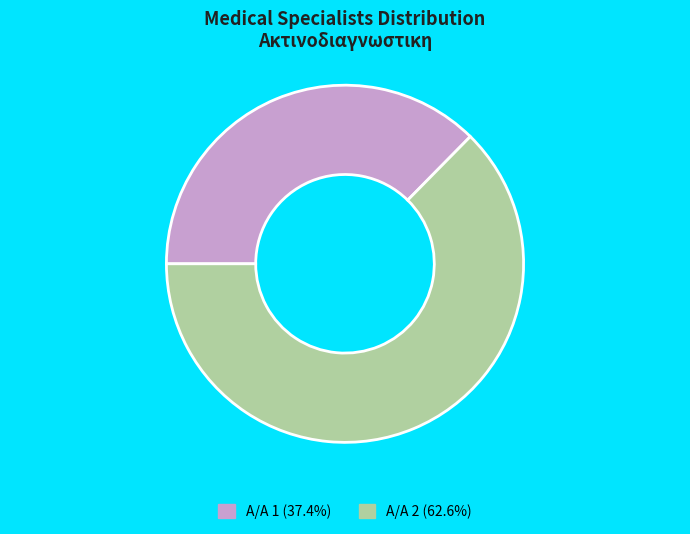

Is there any slice that represents more than half of the pie?

Yes